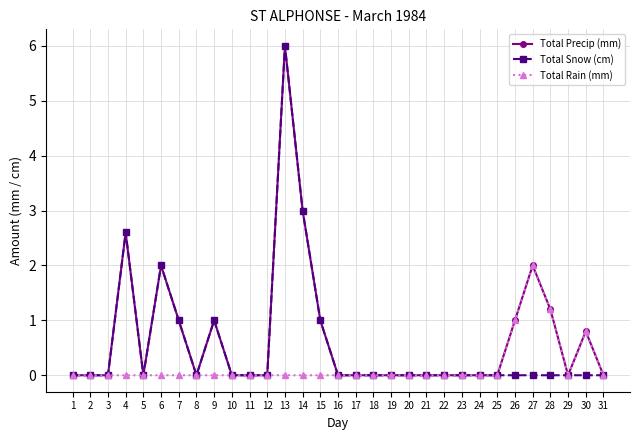

At which category is the sum across all series the highest?

13